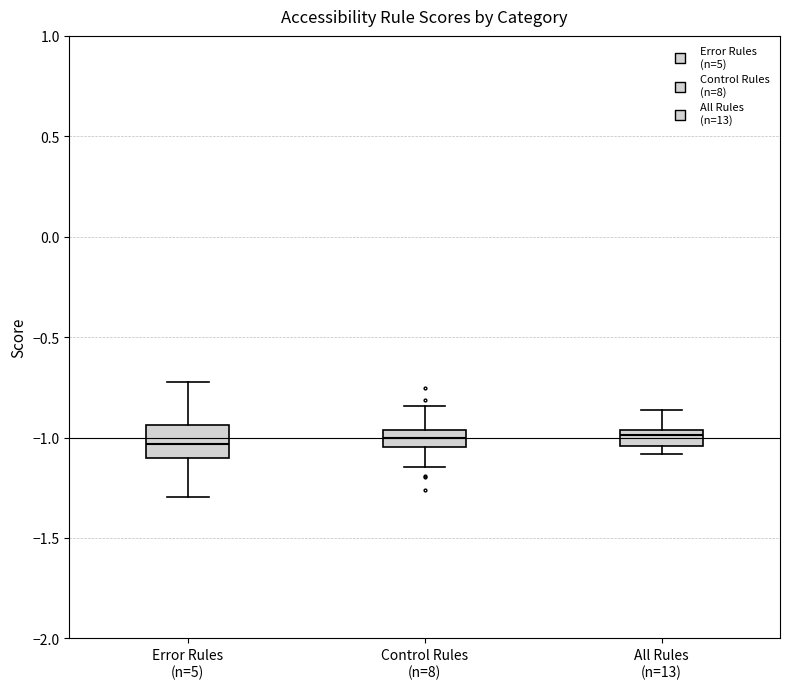

Reading left to right, read every box against the y-axis: the position of its median line, the range the box covers, and the ends of its whiskers. The values are not printed on the chart, so give them approximately, as read against the axis.

Error Rules (n=5): median -1.05, box -1.10 to -0.95, whiskers -1.30 to -0.70
Control Rules (n=8): median -1.00, box -1.05 to -0.95, whiskers -1.15 to -0.85
All Rules (n=13): median -1.00, box -1.05 to -0.95, whiskers -1.10 to -0.85